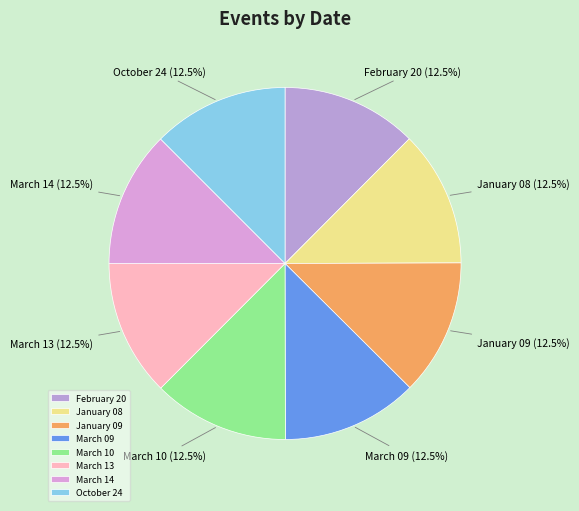

Is there any slice that represents more than half of the pie?

No